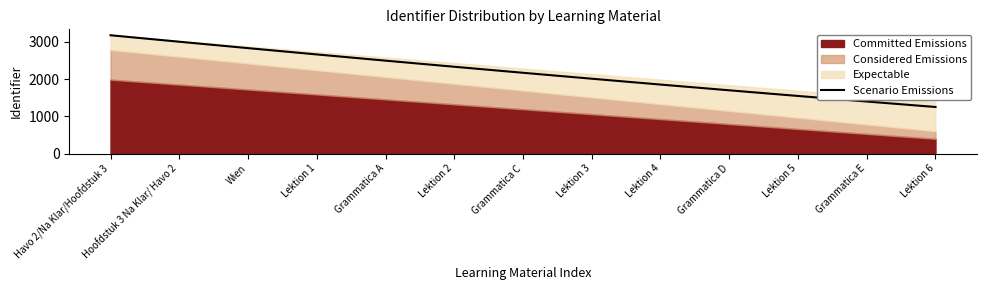

List the labels in order of Scenario Emissions value, largest first.

Havo 2/Na Klar/Hoofdstuk 3, Hoofdstuk 3 Na Klar/ Havo 2, Wien, Lektion 1, Grammatica A, Lektion 2, Grammatica C, Lektion 3, Lektion 4, Grammatica D, Lektion 5, Grammatica E, Lektion 6